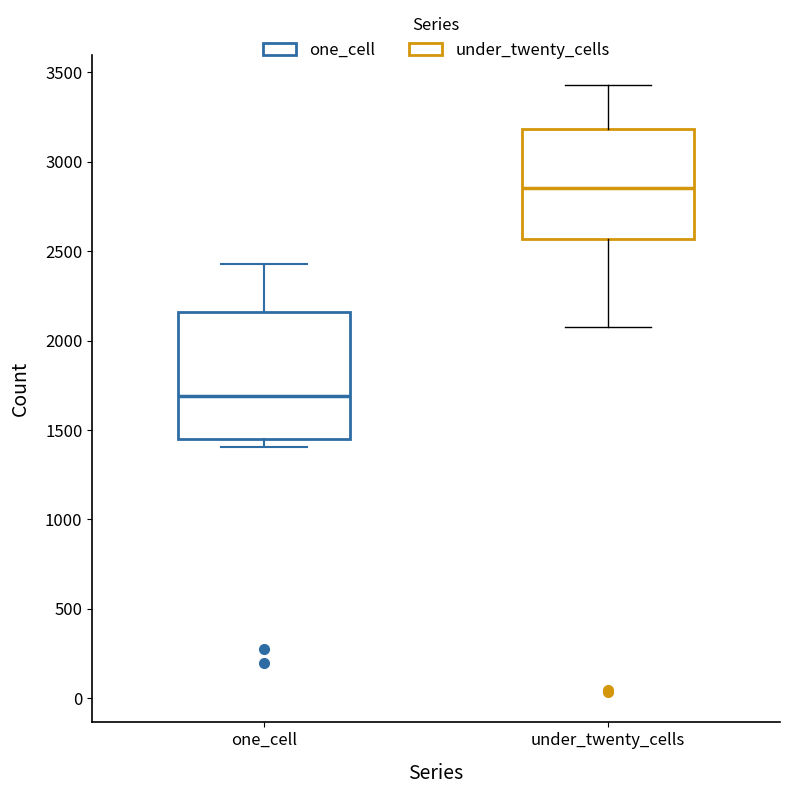

Which box's median line is the lowest?

one_cell